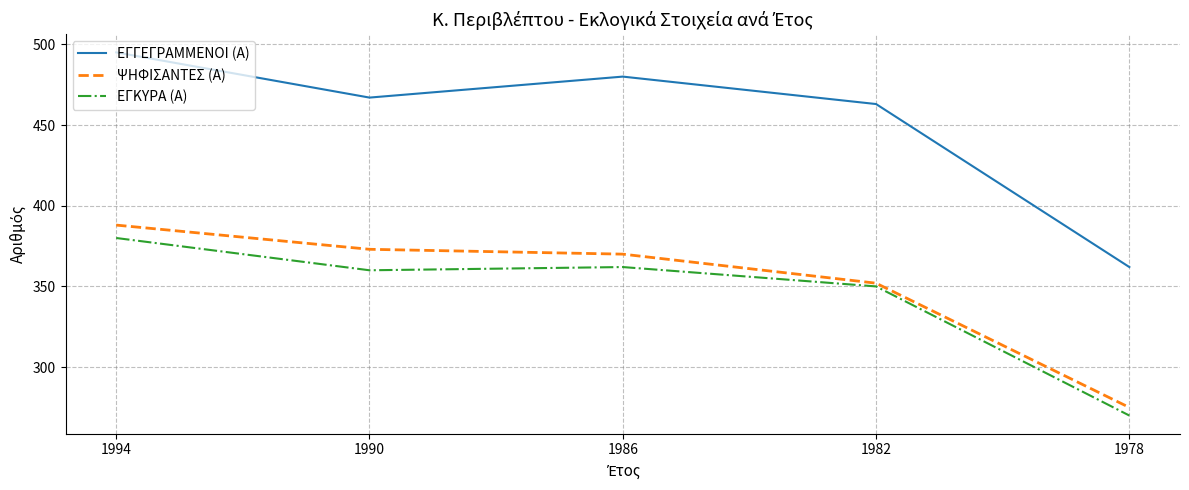

The ΨΗΦΙΣΑΝΤΕΣ (Α) series shows 575 at 1986. True or false?

False